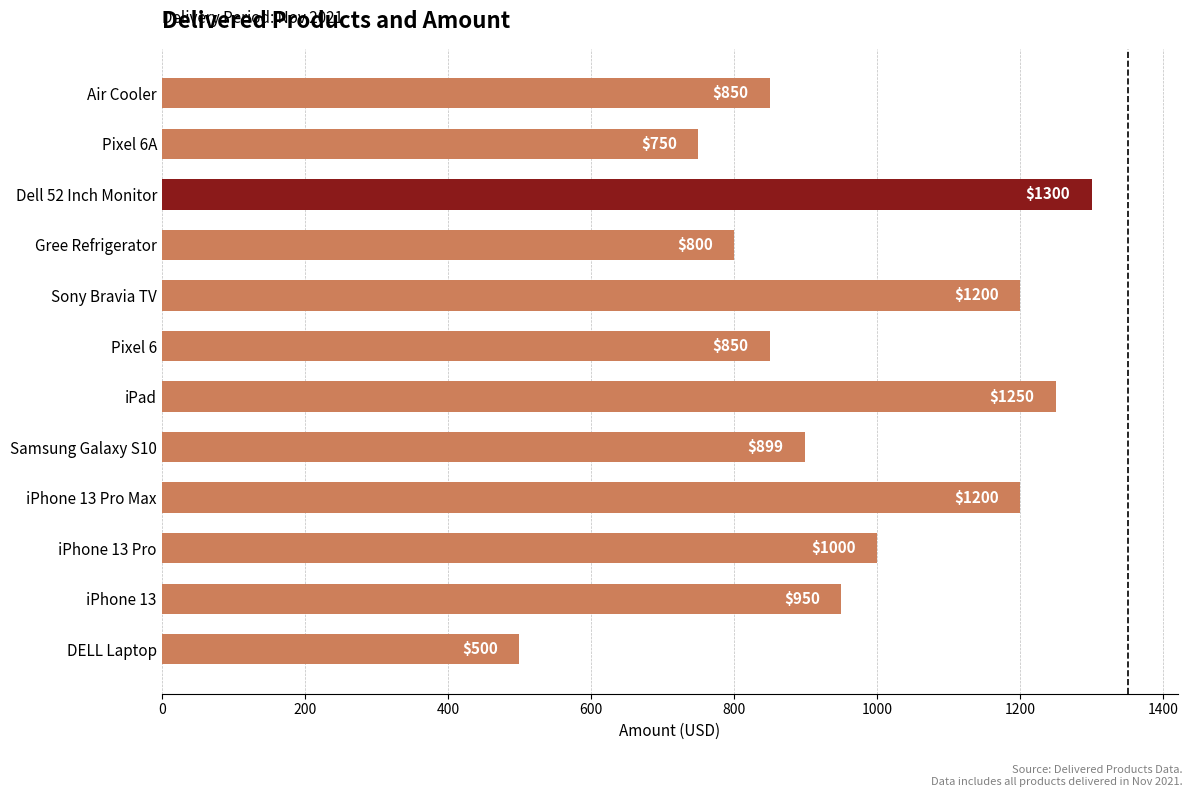

Between Pixel 6 and Dell 52 Inch Monitor, which is larger?

Dell 52 Inch Monitor